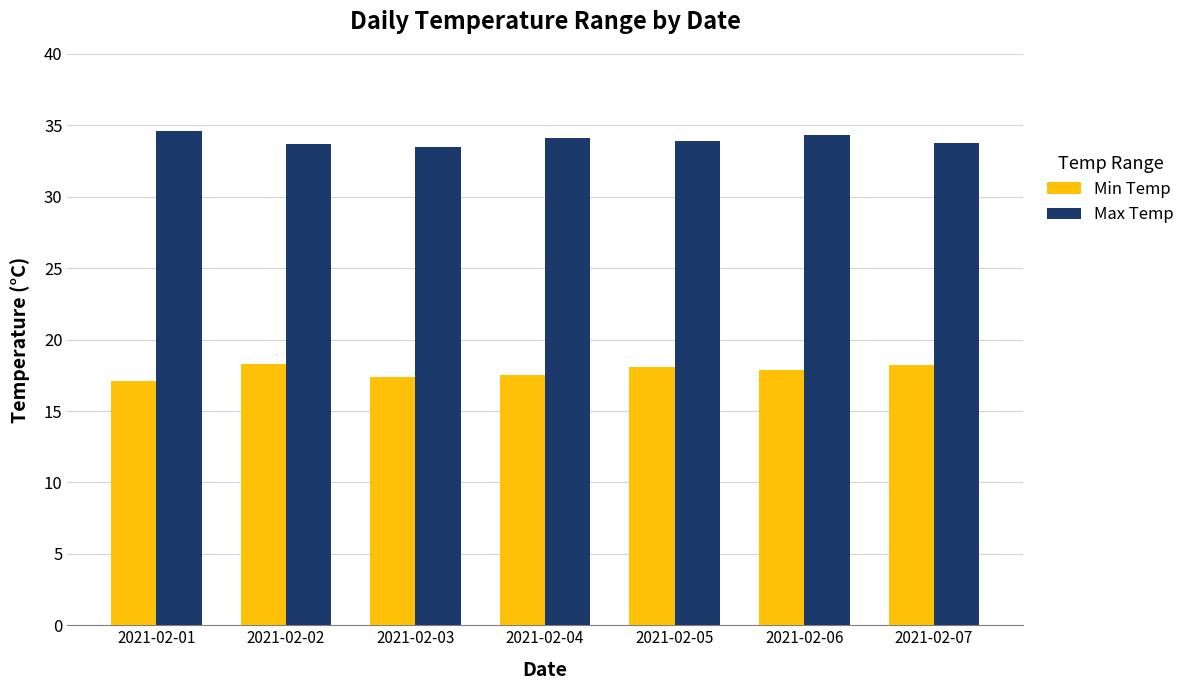

What is the smallest value displayed?

17.1